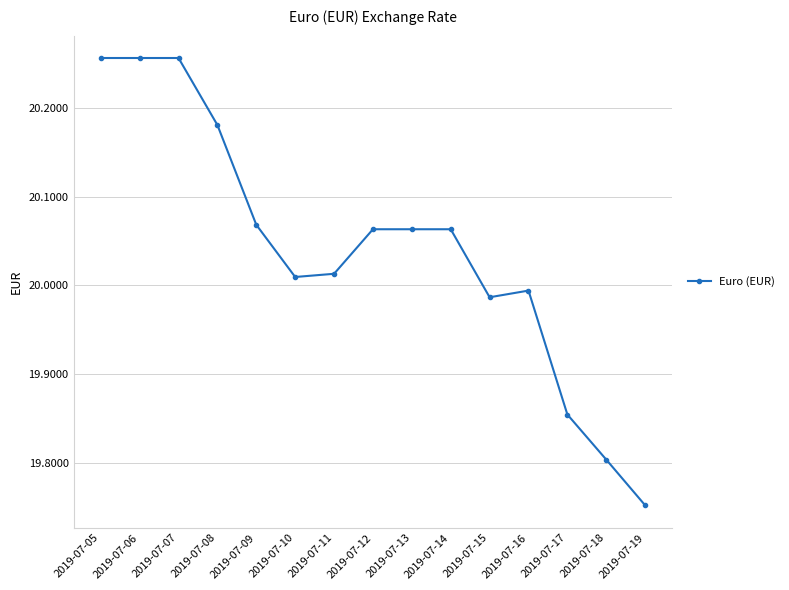

Does the chart display data point markers on the line(s)?

Yes